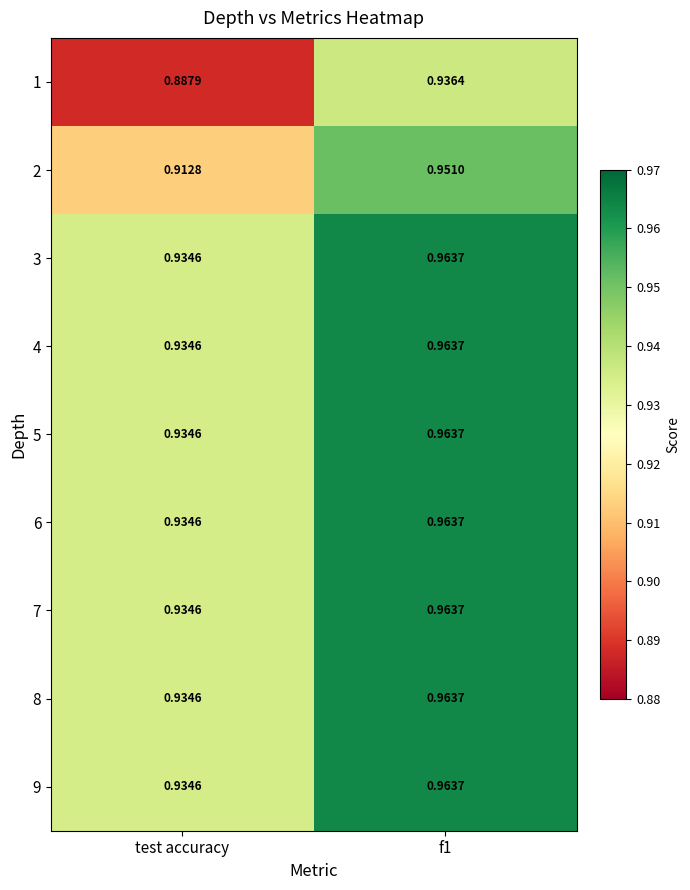

Is the value of 4 at test accuracy greater than the value of 9 at f1?

No